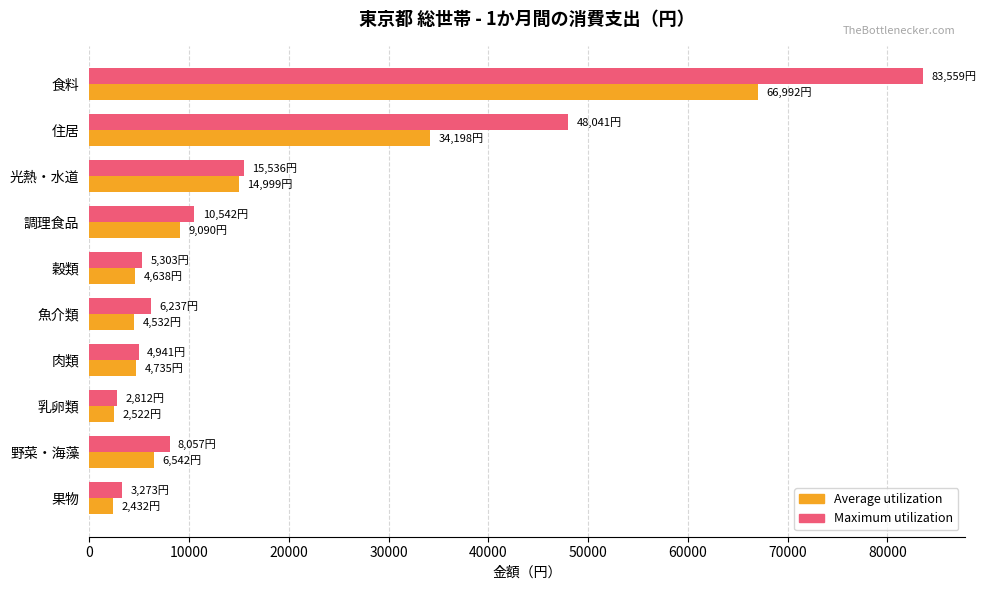

Which series has the largest total across all categories?

Maximum utilization